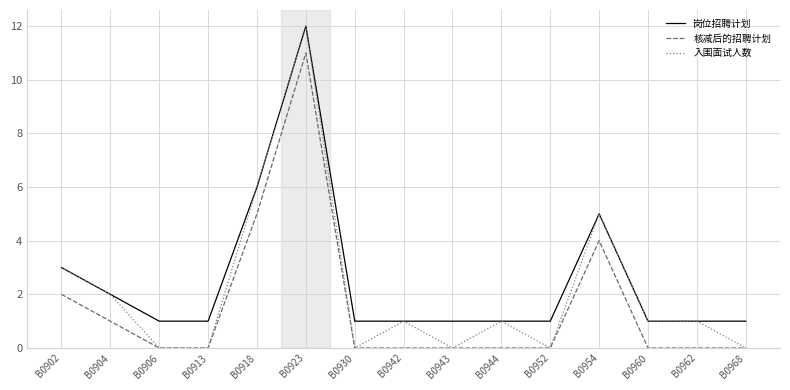

How many lines are shown in the chart?

3